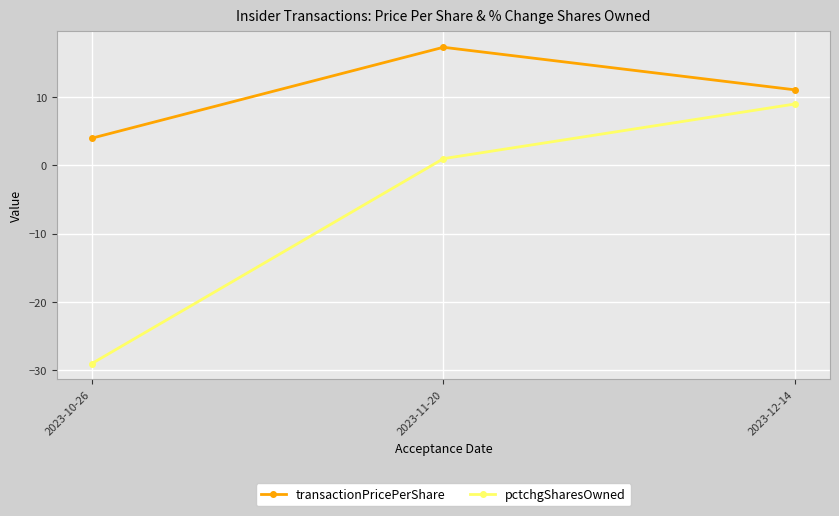

The pctchgSharesOwned series shows 1.0 at 2023-11-20. True or false?

True